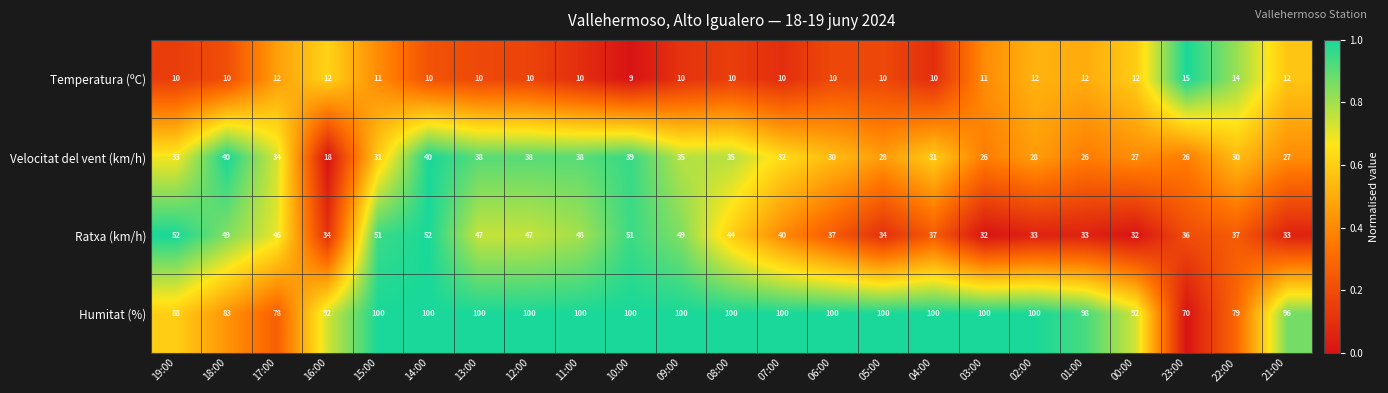

Which category has the lowest value in the Velocitat del vent (km/h) series?

16:00